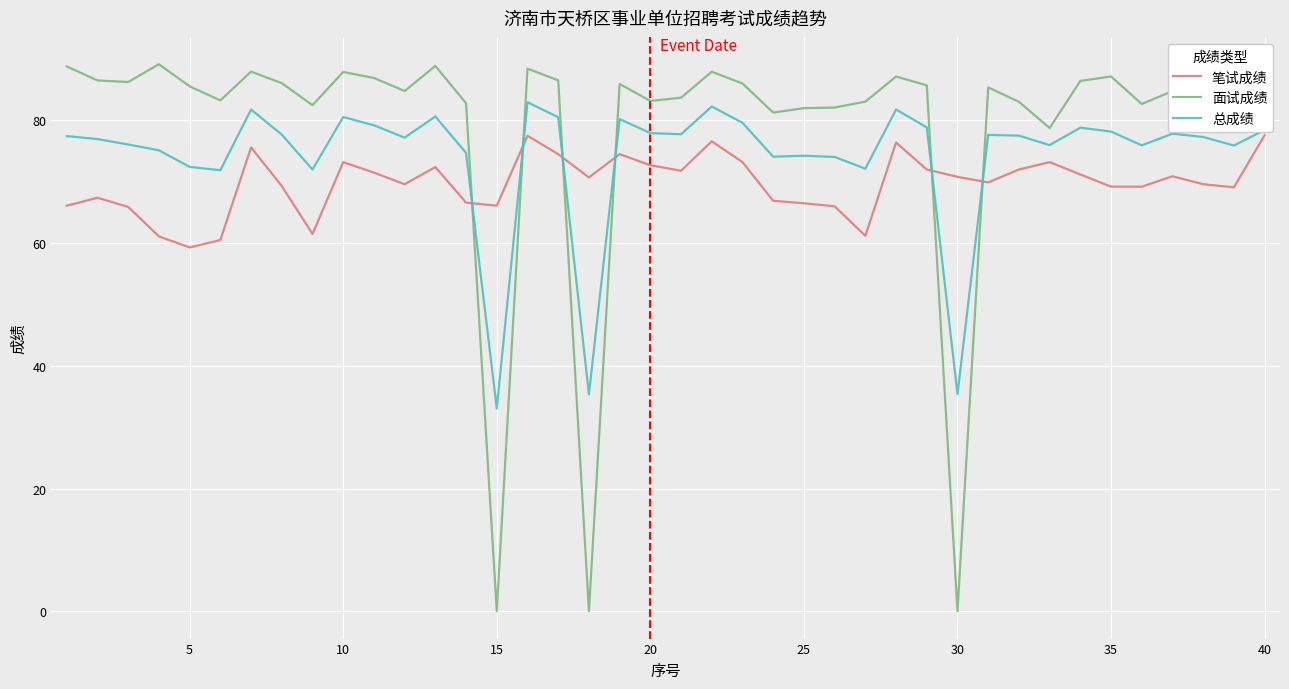

Which series has the largest total across all categories?

面试成绩